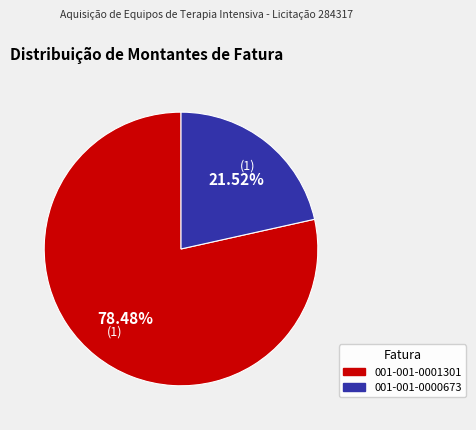

How many slices are in this pie chart?

2